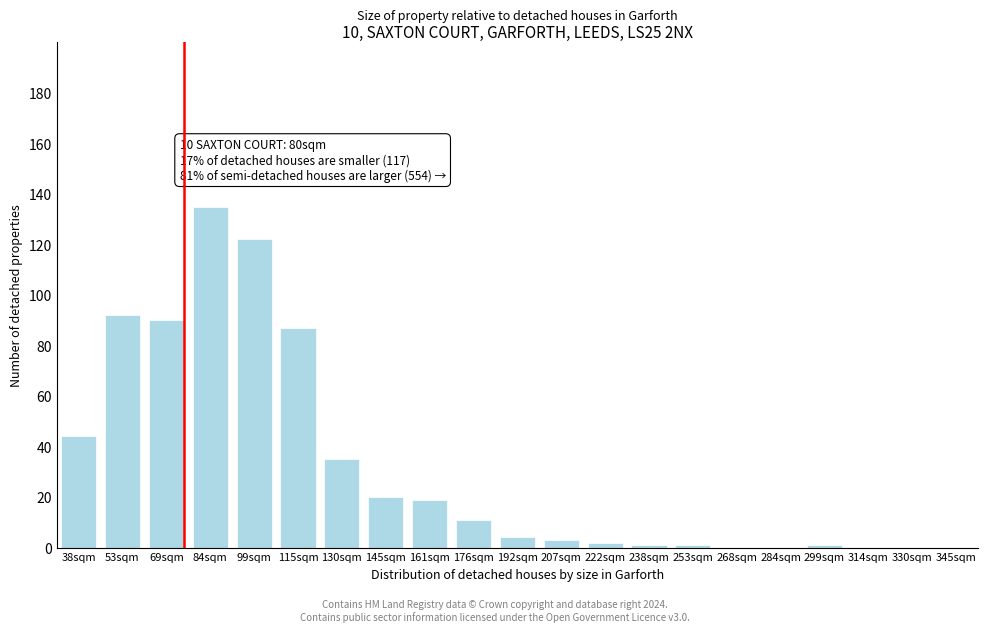

Reading left to right, extract all data points from this chart.

38sqm=44	53sqm=92	69sqm=90	84sqm=135	99sqm=122	115sqm=87	130sqm=35	145sqm=20	161sqm=19	176sqm=11	192sqm=4	207sqm=3	222sqm=2	238sqm=1	253sqm=1	268sqm=0	284sqm=0	299sqm=1	314sqm=0	330sqm=0	345sqm=0